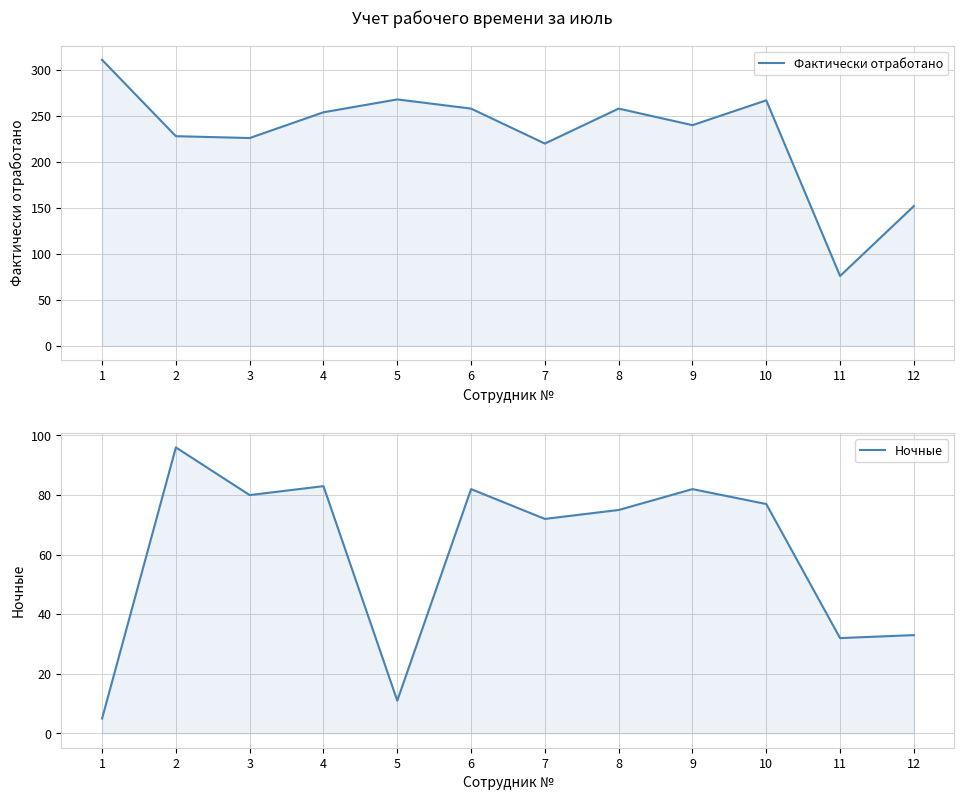

Is the value of Ночные at 2 greater than the value of Фактически отработано at 12?

No